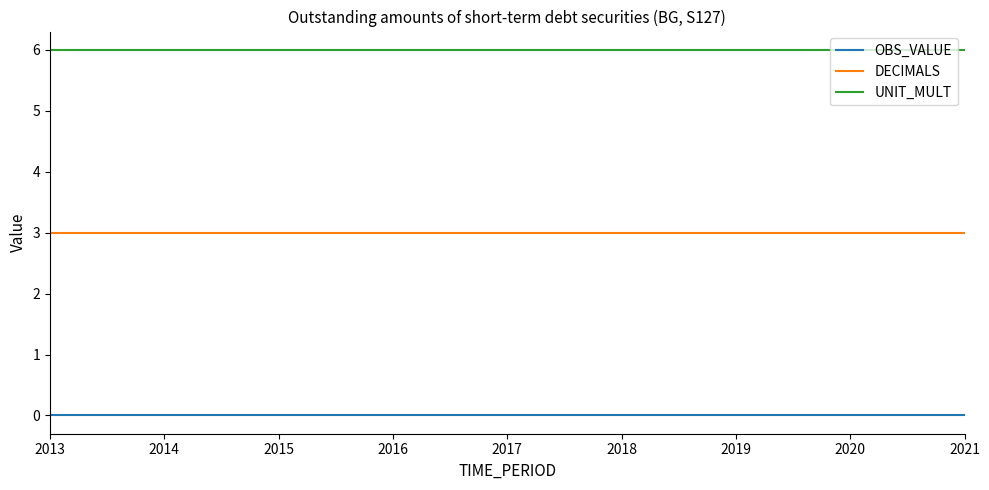

List the series in order of their peak value, lowest first.

OBS_VALUE, DECIMALS, UNIT_MULT